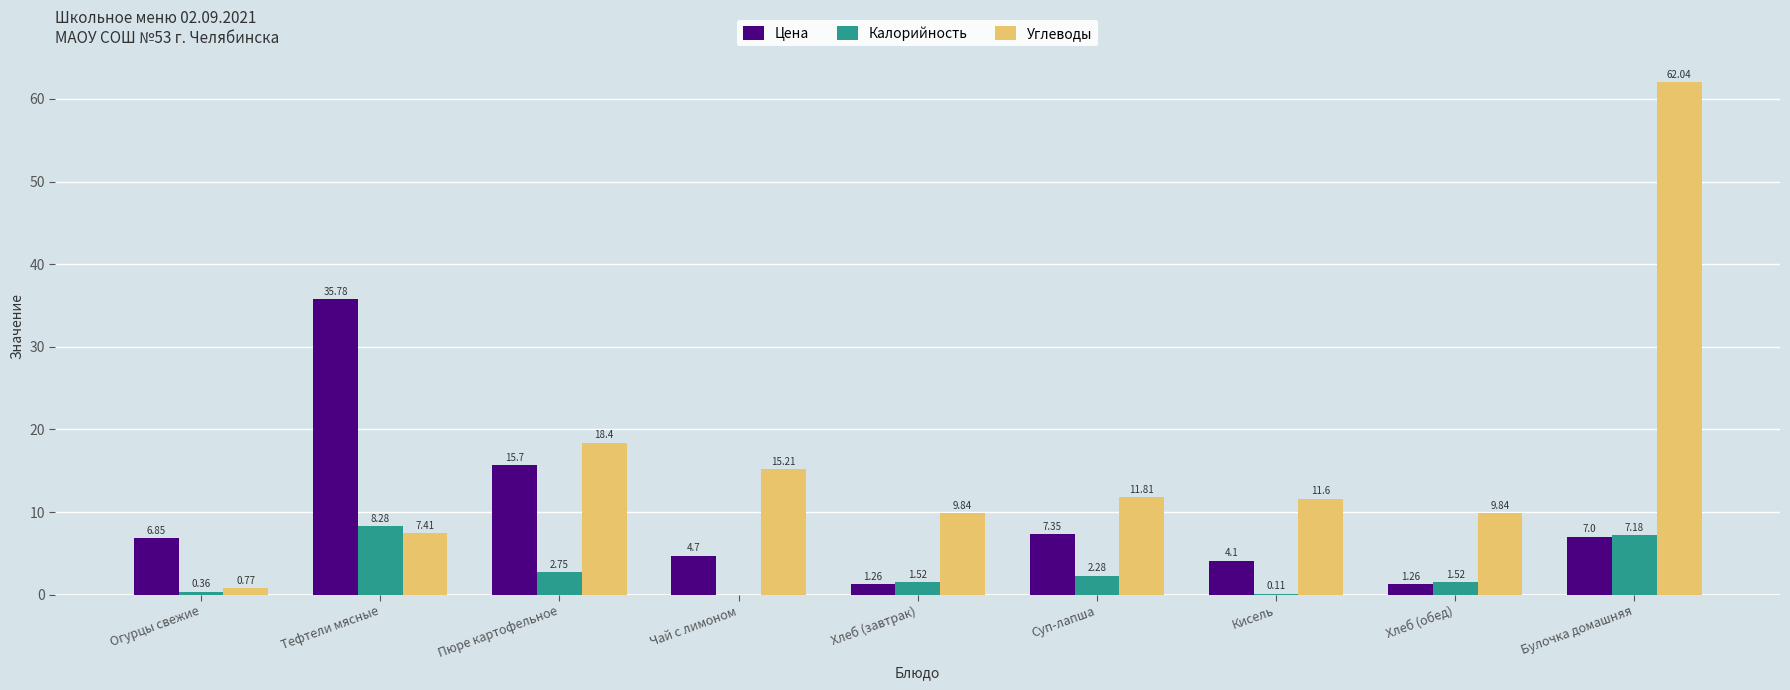

What is the sum of the Калорийность values at Булочка домашняя and Огурцы свежие?

7.5